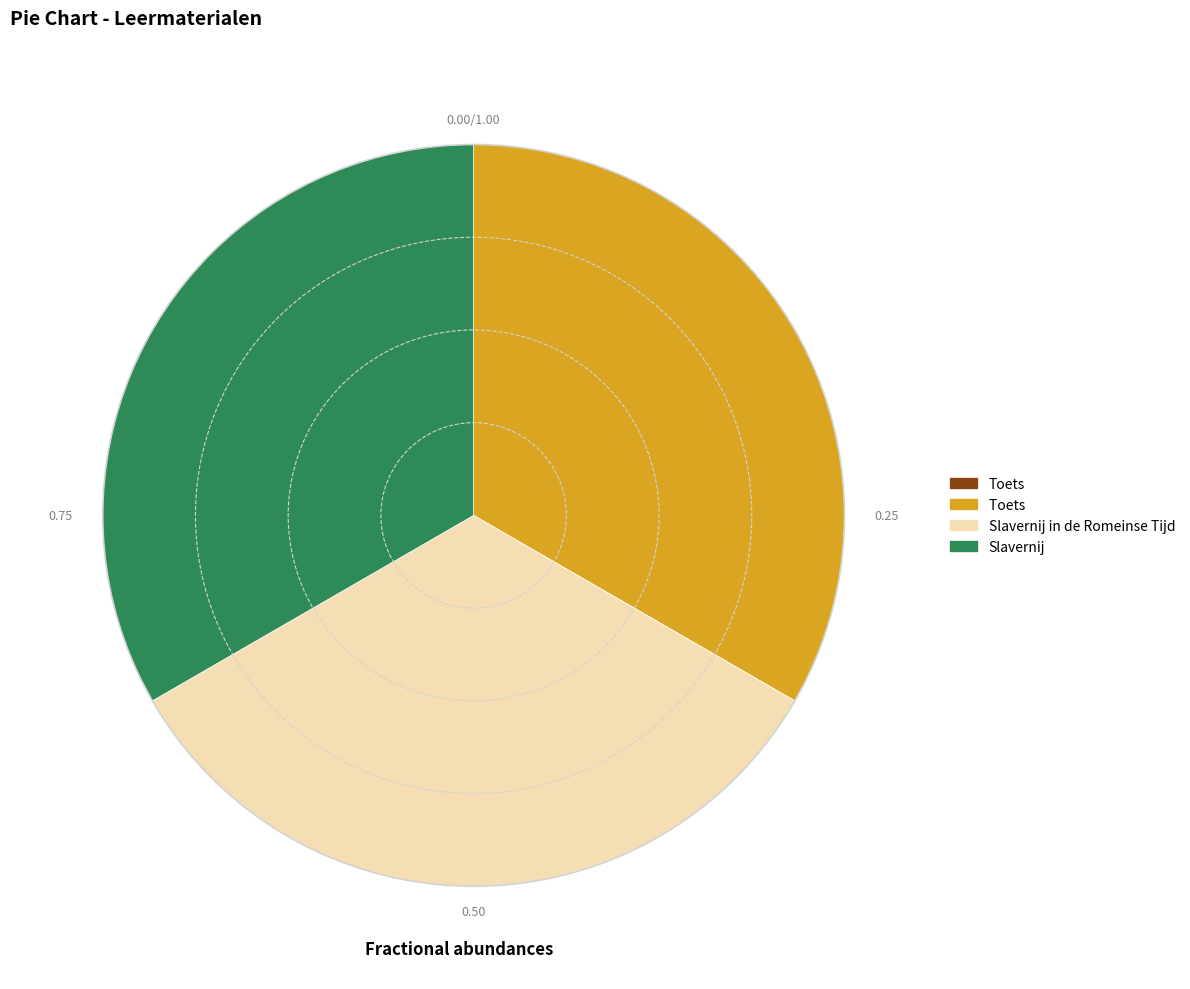

Does any single category account for the majority?

No